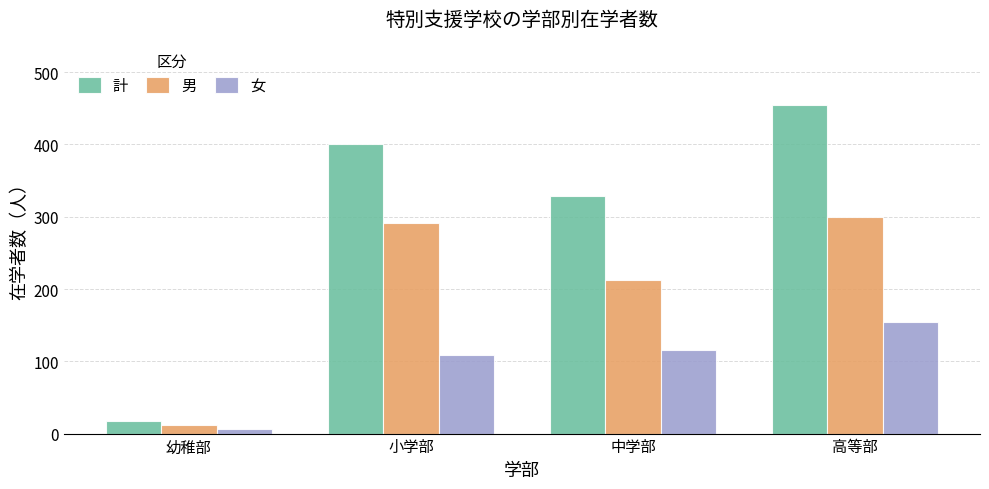

What is the value of the 女 bar at the 2nd from the left?

109